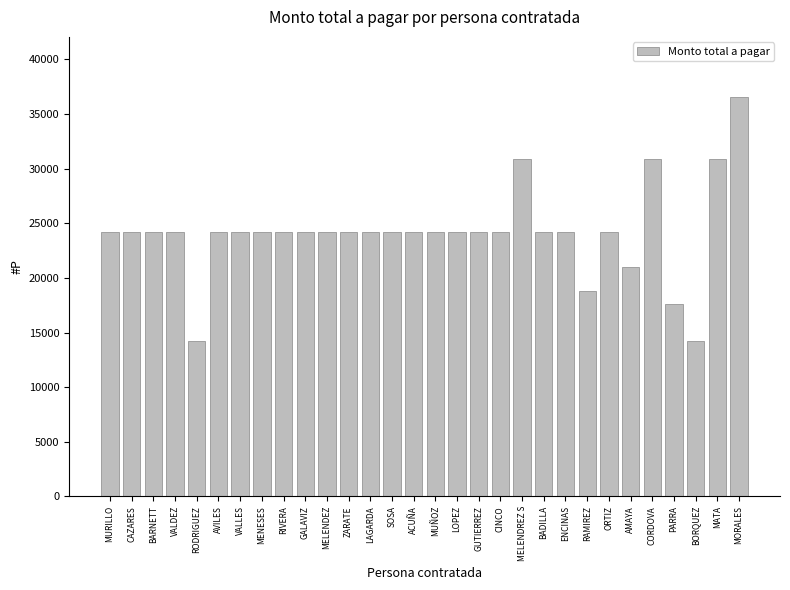

What value does the data have at CAZARES?

24238